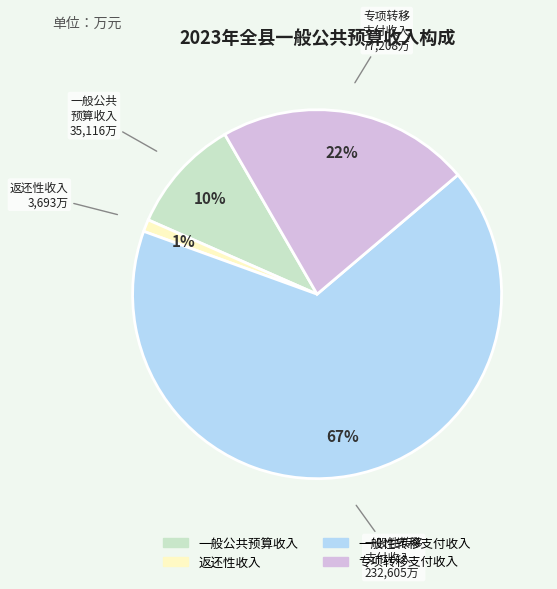

To the nearest percent, what is the combined percentage of 返还性收入 and 一般性转移支付收入?

68%